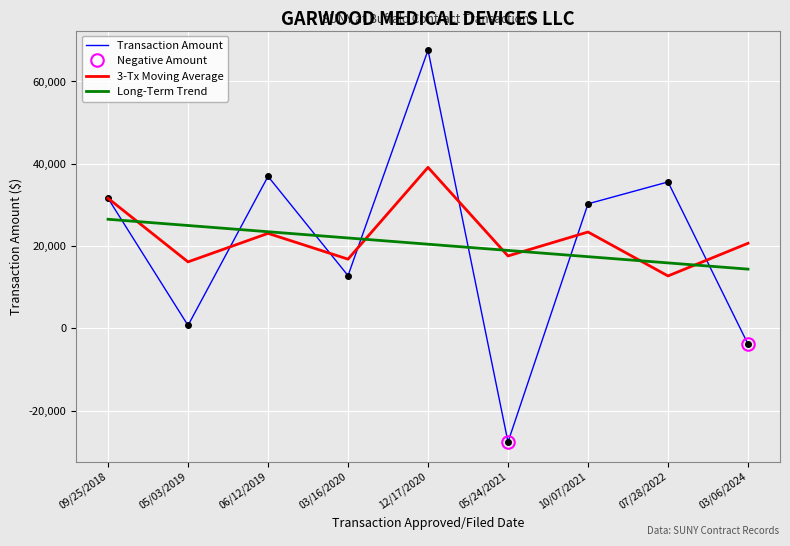

At which label is the value closest to 20006?

03/16/2020